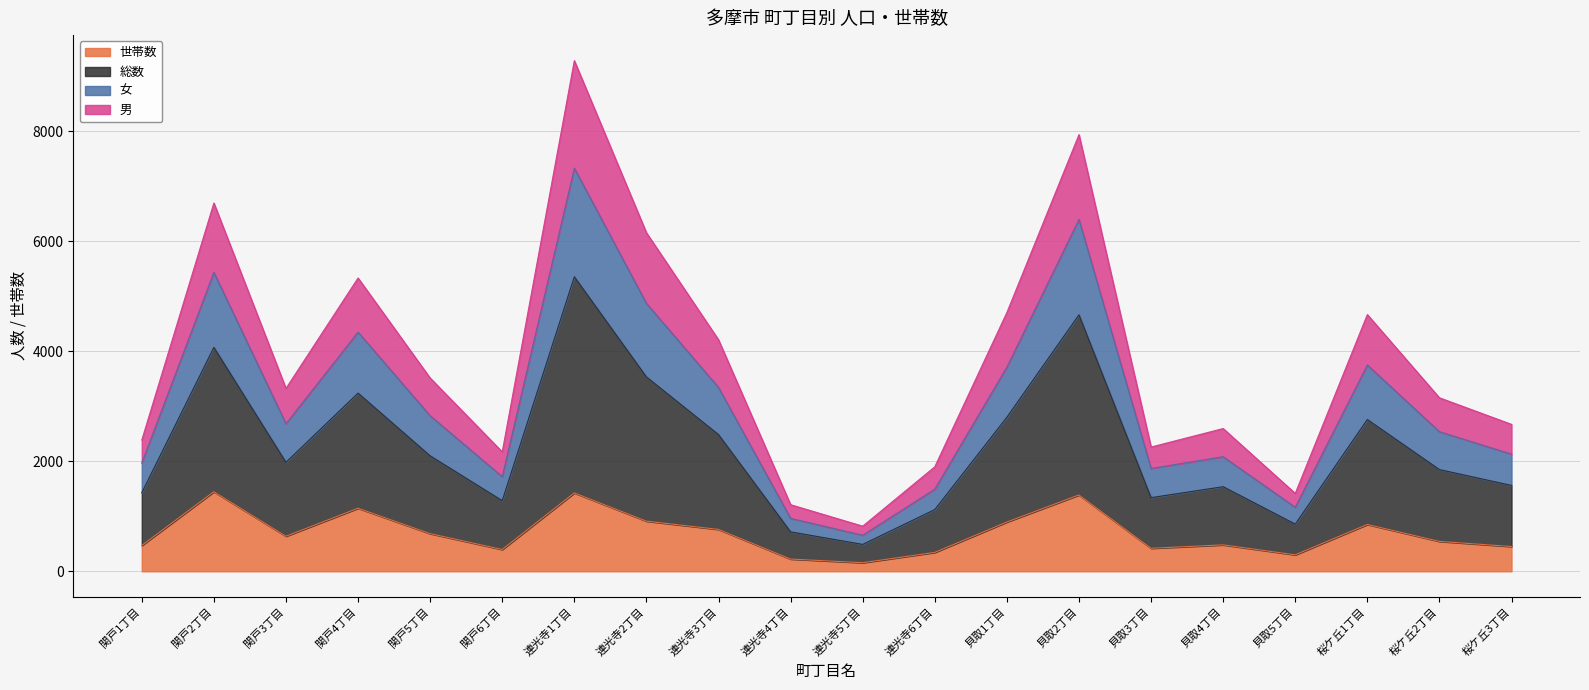

Reading left to right, list all the values displayed in this chart.

世帯数: 関戸1丁目=469	関戸2丁目=1446	関戸3丁目=637	関戸4丁目=1146	関戸5丁目=684	関戸6丁目=396	連光寺1丁目=1424	連光寺2丁目=911	連光寺3丁目=761	連光寺4丁目=222	連光寺5丁目=156	連光寺6丁目=343	貝取1丁目=895	貝取2丁目=1387	貝取3丁目=418	貝取4丁目=480	貝取5丁目=299	桜ケ丘1丁目=851	桜ケ丘2丁目=543	桜ケ丘3丁目=450
総数: 関戸1丁目=2385	関戸2丁目=6692	関戸3丁目=3323	関戸4丁目=5330	関戸5丁目=3512	関戸6丁目=2170	連光寺1丁目=9280	連光寺2丁目=6153	連光寺3丁目=4207	連光寺4丁目=1210	連光寺5丁目=820	連光寺6丁目=1899	貝取1丁目=4703	貝取2丁目=7935	貝取3丁目=2258	貝取4丁目=2594	貝取5丁目=1415	桜ケ丘1丁目=4665	桜ケ丘2丁目=3153	桜ケ丘3丁目=2670
女: 関戸1丁目=1966	関戸2丁目=5433	関戸3丁目=2681	関戸4丁目=4346	関戸5丁目=2827	関戸6丁目=1719	連光寺1丁目=7327	連光寺2丁目=4869	連光寺3丁目=3341	連光寺4丁目=962	連光寺5丁目=655	連光寺6丁目=1492	貝取1丁目=3711	貝取2丁目=6394	貝取3丁目=1869	貝取4丁目=2082	貝取5丁目=1163	桜ケ丘1丁目=3749	桜ケ丘2丁目=2537	桜ケ丘3丁目=2129
男: 関戸1丁目=1427	関戸2丁目=4069	関戸3丁目=1980	関戸4丁目=3238	関戸5丁目=2098	関戸6丁目=1283	連光寺1丁目=5352	連光寺2丁目=3532	連光寺3丁目=2484	連光寺4丁目=716	連光寺5丁目=488	連光寺6丁目=1121	貝取1丁目=2799	貝取2丁目=4661	貝取3丁目=1338	貝取4丁目=1537	貝取5丁目=857	桜ケ丘1丁目=2758	桜ケ丘2丁目=1848	桜ケ丘3丁目=1560